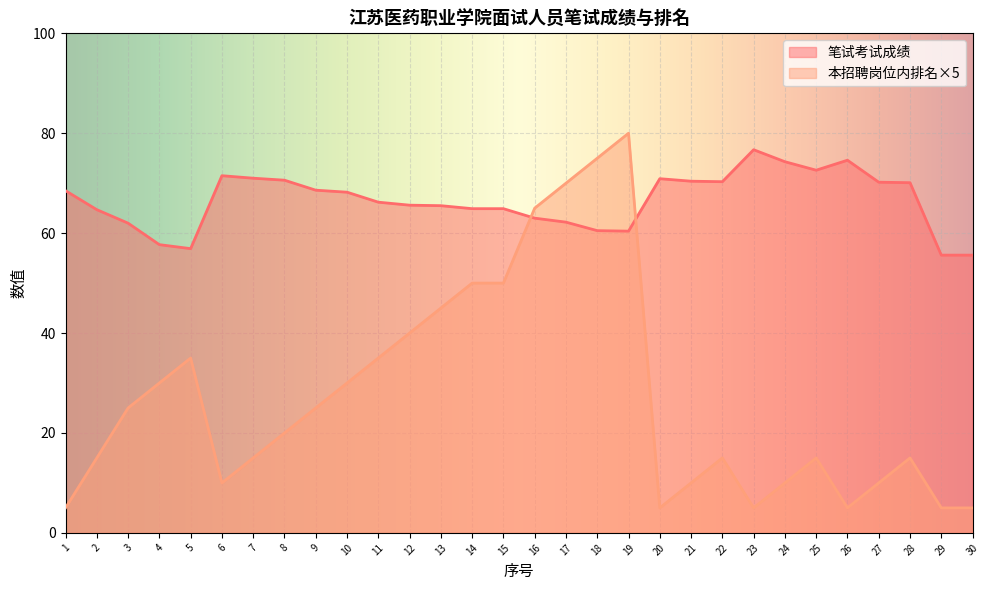

Where does the 笔试考试成绩 series first go above 68?

1